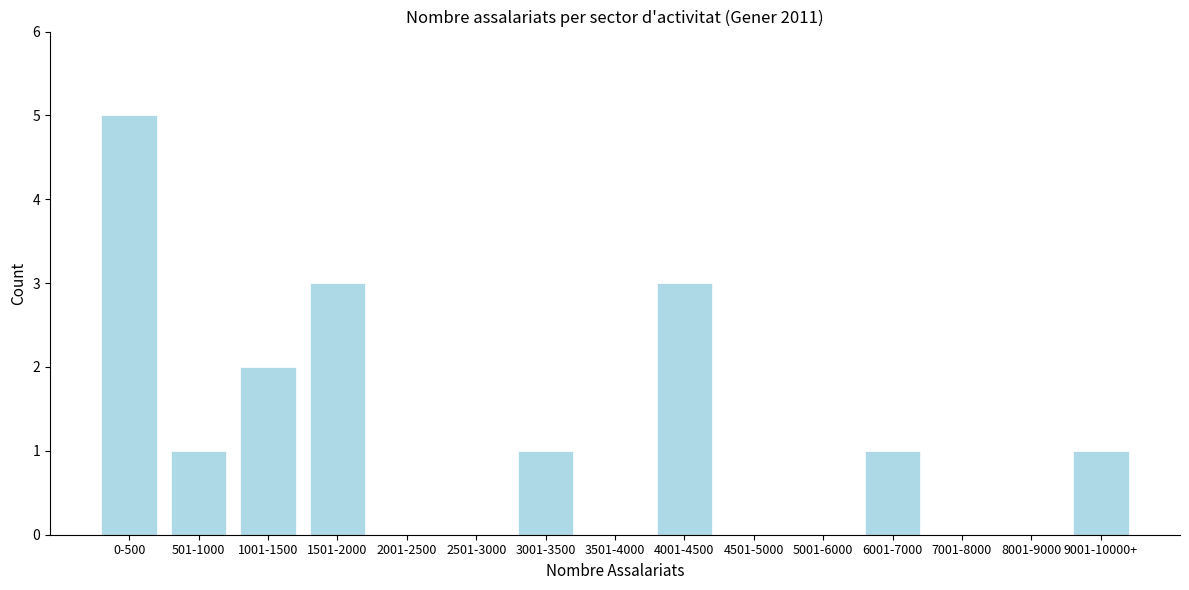

Reading right to left, extract all data points from this chart.

9001-10000+=1	8001-9000=0	7001-8000=0	6001-7000=1	5001-6000=0	4501-5000=0	4001-4500=3	3501-4000=0	3001-3500=1	2501-3000=0	2001-2500=0	1501-2000=3	1001-1500=2	501-1000=1	0-500=5